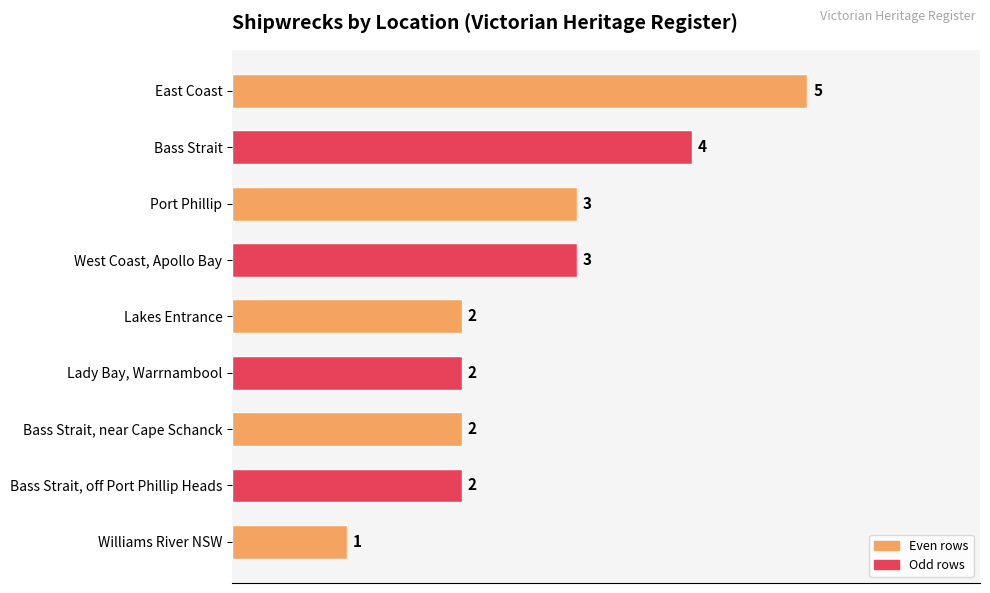

What is the label of the 2nd bar from the bottom?

Bass Strait, off Port Phillip Heads